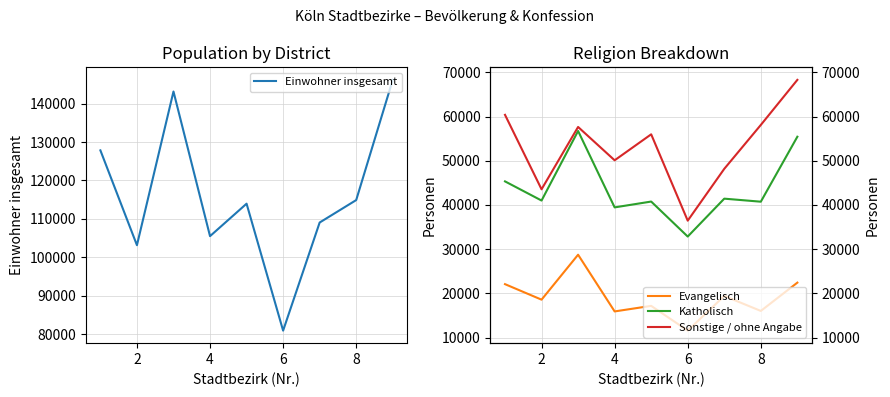

True or false: Katholisch and Einwohner insgesamt intersect in this chart.

False